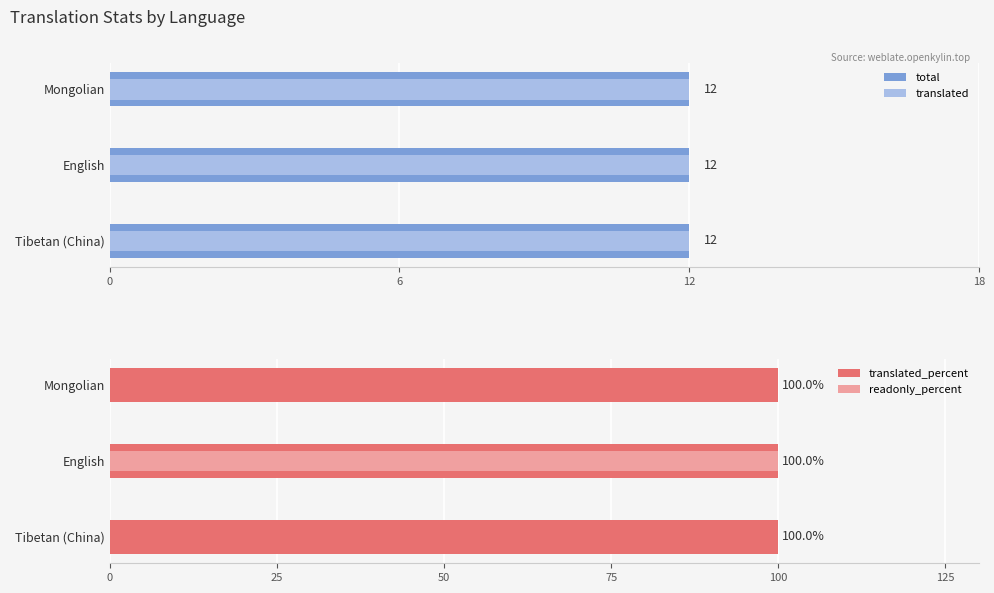

How many bars are there in total?

12